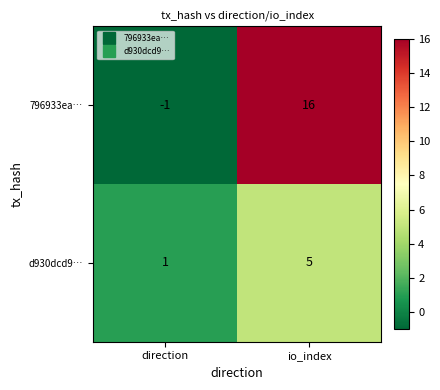

Reading left to right, list all the values displayed in this chart.

796933ea…: -1	16
d930dcd9…: 1	5